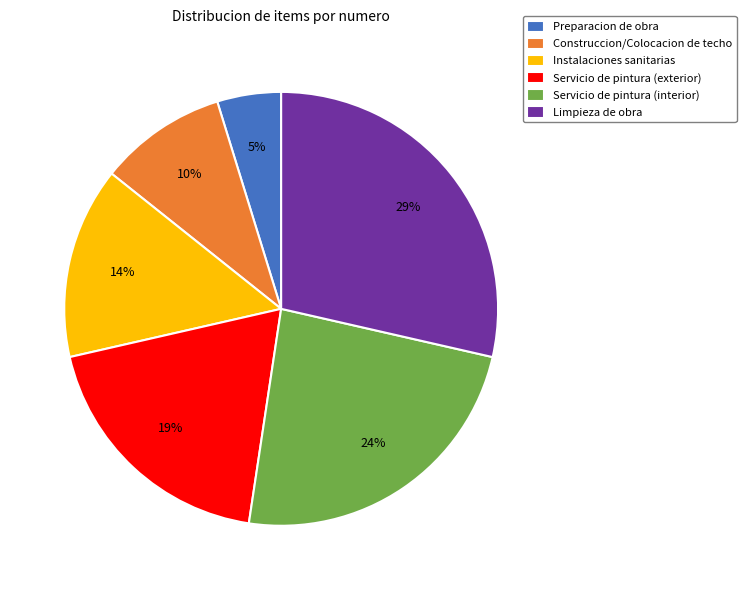

Rank the categories by value from lowest to highest.

Preparacion de obra, Construccion/Colocacion de techo, Instalaciones sanitarias, Servicio de pintura (exterior), Servicio de pintura (interior), Limpieza de obra